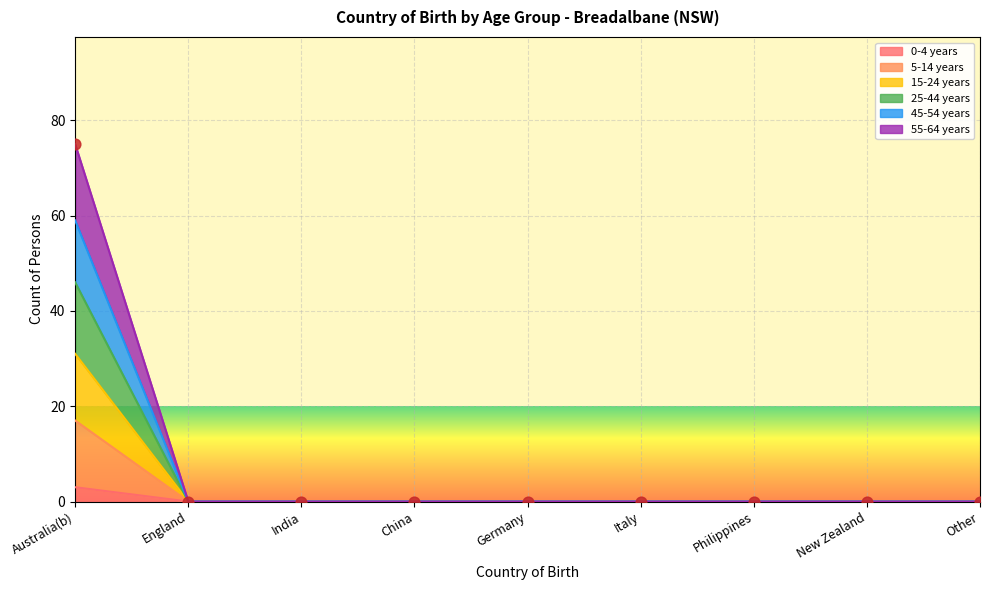

What are all the series names shown in the legend?

0-4 years, 5-14 years, 15-24 years, 25-44 years, 45-54 years, 55-64 years